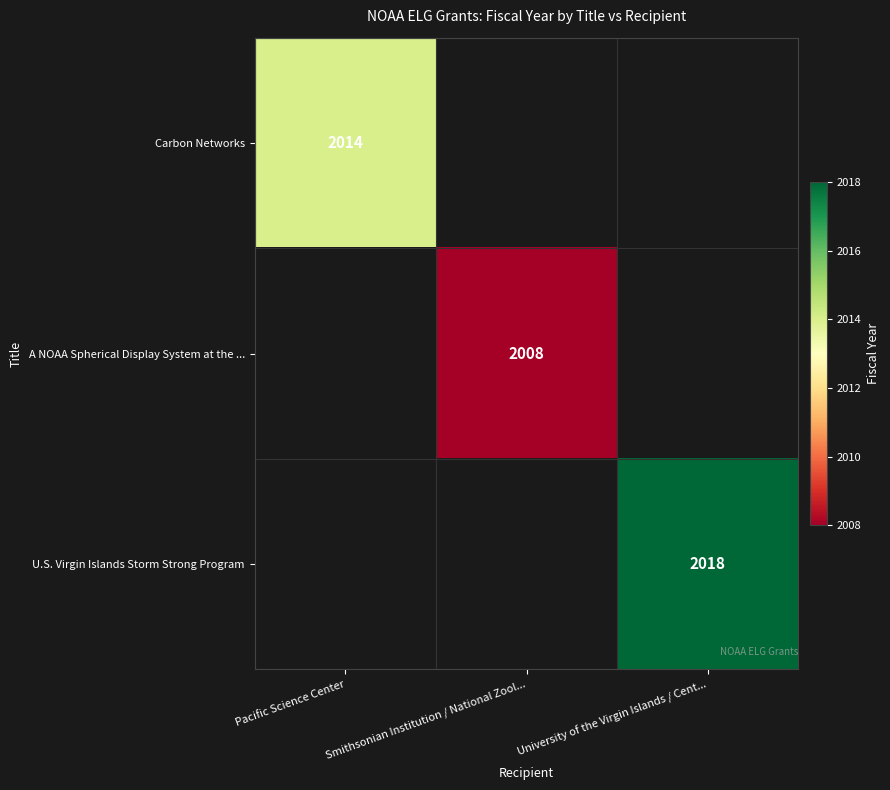

The value of U.S. Virgin Islands Storm Strong Program at University of the Virgin Islands / Cent... is 3227. True or false?

False